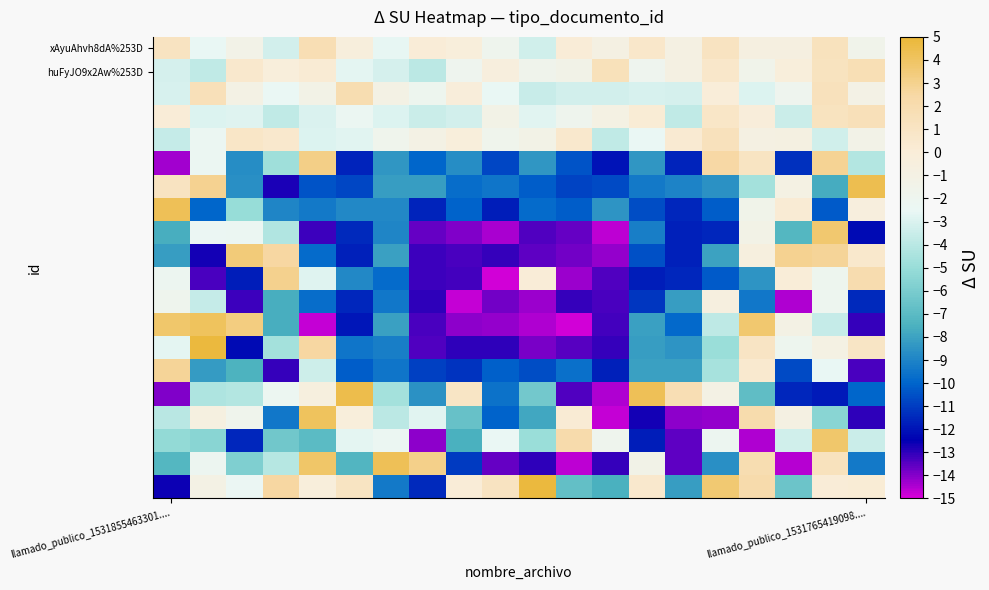

How many distinct data groups are displayed?

20